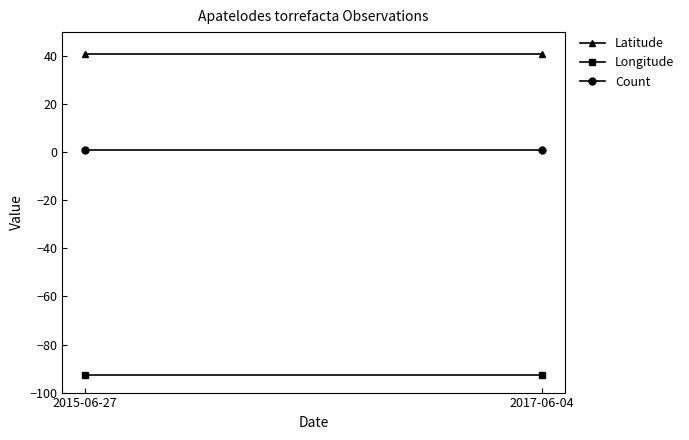

What is the total value across all series at 2017-06-04?

-50.9